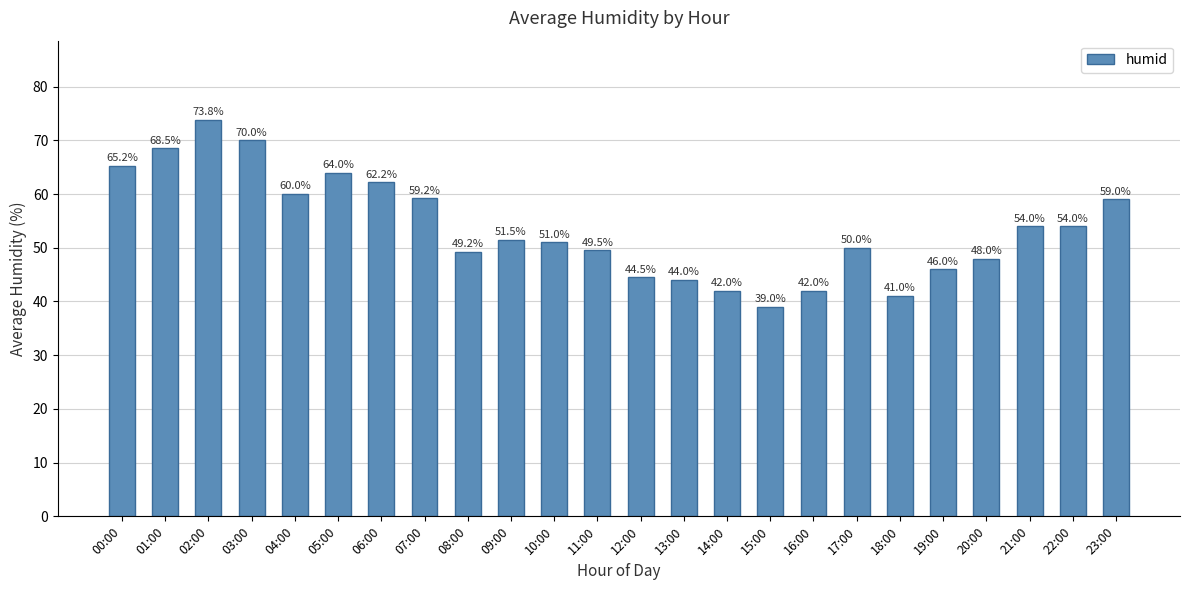

What is the difference between the values at 06:00 and 12:00?

17.7